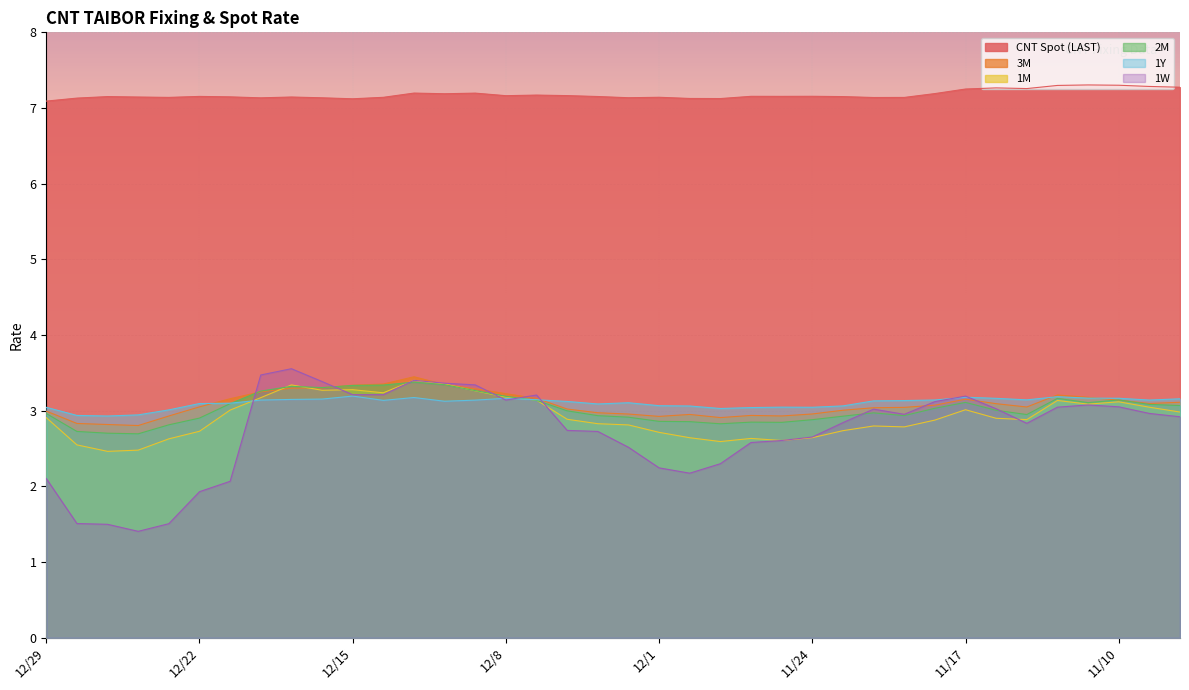

Reading right to left, what are all the values shown in this chart?

CNT Spot (LAST): 11/8=7.3	11/9=7.3	11/10=7.3	11/13=7.3	11/14=7.3	11/15=7.3	11/16=7.3	11/17=7.3	11/20=7.2	11/21=7.1	11/22=7.1	11/23=7.2	11/24=7.2	11/27=7.2	11/28=7.2	11/29=7.1	11/30=7.1	12/1=7.1	12/4=7.1	12/5=7.2	12/6=7.2	12/7=7.2	12/8=7.2	12/11=7.2	12/12=7.2	12/13=7.2	12/14=7.1	12/15=7.1	12/18=7.1	12/19=7.1	12/20=7.1	12/21=7.1	12/22=7.2	12/25=7.1	12/26=7.1	12/27=7.2	12/28=7.1	12/29=7.1
3M: 11/8=3.1	11/9=3.1	11/10=3.1	11/13=3.2	11/14=3.2	11/15=3.0	11/16=3.1	11/17=3.2	11/20=3.1	11/21=3.0	11/22=3.0	11/23=3.0	11/24=3.0	11/27=2.9	11/28=2.9	11/29=2.9	11/30=3.0	12/1=2.9	12/4=3.0	12/5=3.0	12/6=3.0	12/7=3.2	12/8=3.2	12/11=3.3	12/12=3.3	12/13=3.4	12/14=3.4	12/15=3.3	12/18=3.3	12/19=3.3	12/20=3.2	12/21=3.2	12/22=3.1	12/25=2.9	12/26=2.8	12/27=2.8	12/28=2.8	12/29=3.0
1M: 11/8=3.0	11/9=3.0	11/10=3.1	11/13=3.1	11/14=3.1	11/15=2.9	11/16=2.9	11/17=3.0	11/20=2.9	11/21=2.8	11/22=2.8	11/23=2.7	11/24=2.6	11/27=2.6	11/28=2.6	11/29=2.6	11/30=2.6	12/1=2.7	12/4=2.8	12/5=2.8	12/6=2.9	12/7=3.1	12/8=3.2	12/11=3.3	12/12=3.4	12/13=3.4	12/14=3.2	12/15=3.3	12/18=3.3	12/19=3.3	12/20=3.2	12/21=3.0	12/22=2.7	12/25=2.6	12/26=2.5	12/27=2.5	12/28=2.5	12/29=2.9
2M: 11/8=3.1	11/9=3.1	11/10=3.1	11/13=3.1	11/14=3.2	11/15=3.0	11/16=3.0	11/17=3.1	11/20=3.0	11/21=2.9	11/22=3.0	11/23=2.9	11/24=2.9	11/27=2.8	11/28=2.9	11/29=2.8	11/30=2.9	12/1=2.9	12/4=2.9	12/5=2.9	12/6=3.0	12/7=3.1	12/8=3.2	12/11=3.3	12/12=3.3	12/13=3.4	12/14=3.3	12/15=3.3	12/18=3.3	12/19=3.3	12/20=3.3	12/21=3.1	12/22=2.9	12/25=2.8	12/26=2.7	12/27=2.7	12/28=2.7	12/29=3.0
1Y: 11/8=3.2	11/9=3.1	11/10=3.2	11/13=3.2	11/14=3.2	11/15=3.1	11/16=3.2	11/17=3.2	11/20=3.1	11/21=3.1	11/22=3.1	11/23=3.1	11/24=3.0	11/27=3.0	11/28=3.0	11/29=3.0	11/30=3.1	12/1=3.1	12/4=3.1	12/5=3.1	12/6=3.1	12/7=3.1	12/8=3.2	12/11=3.1	12/12=3.1	12/13=3.2	12/14=3.1	12/15=3.2	12/18=3.2	12/19=3.1	12/20=3.1	12/21=3.1	12/22=3.1	12/25=3.0	12/26=2.9	12/27=2.9	12/28=2.9	12/29=3.0
1W: 11/8=2.9	11/9=3.0	11/10=3.1	11/13=3.1	11/14=3.0	11/15=2.8	11/16=3.0	11/17=3.2	11/20=3.1	11/21=3.0	11/22=3.0	11/23=2.8	11/24=2.7	11/27=2.6	11/28=2.6	11/29=2.3	11/30=2.2	12/1=2.2	12/4=2.5	12/5=2.7	12/6=2.7	12/7=3.2	12/8=3.1	12/11=3.3	12/12=3.4	12/13=3.4	12/14=3.2	12/15=3.2	12/18=3.4	12/19=3.6	12/20=3.5	12/21=2.1	12/22=1.9	12/25=1.5	12/26=1.4	12/27=1.5	12/28=1.5	12/29=2.1